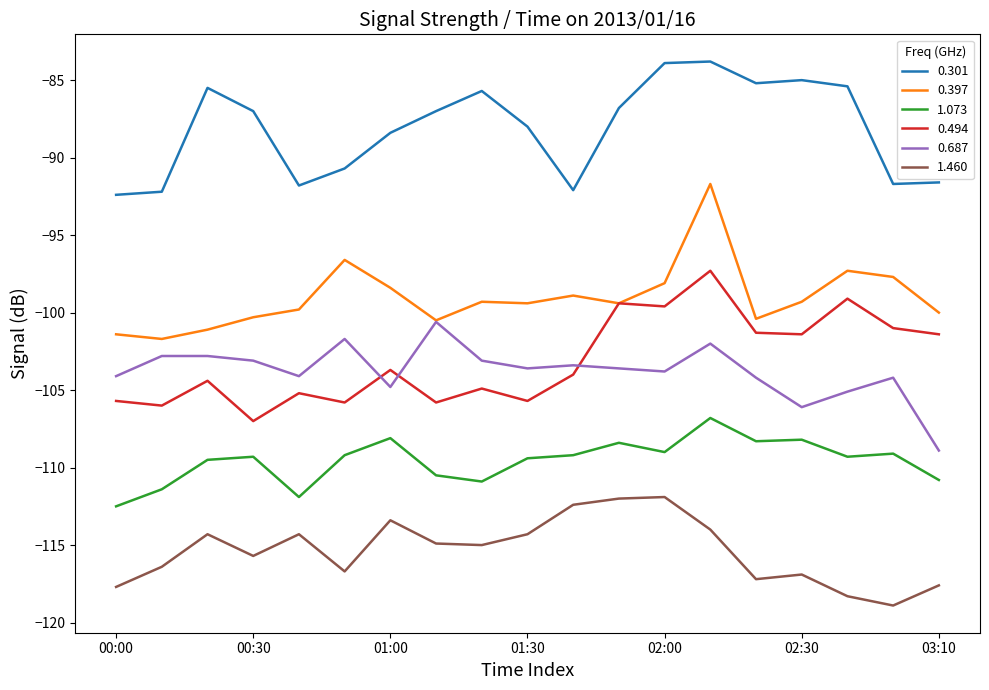

True or false: 1.073 and 0.494 cross at least once.

False